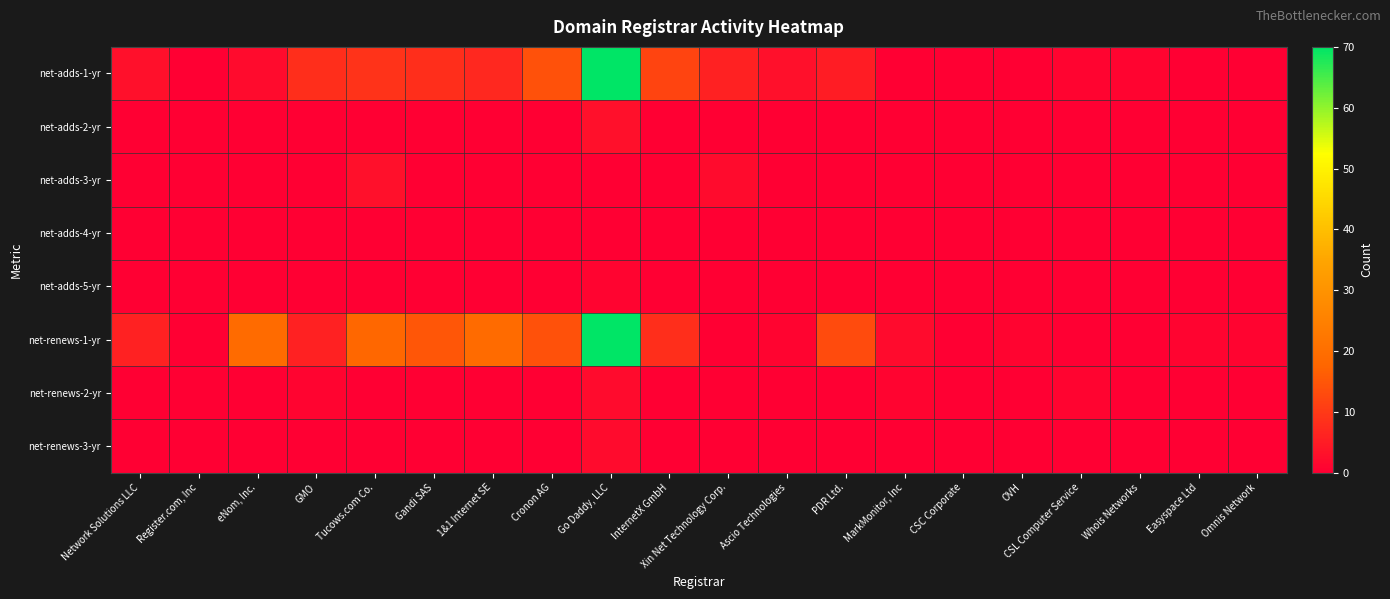

Which series has the largest range (max minus min)?

net-adds-1-yr